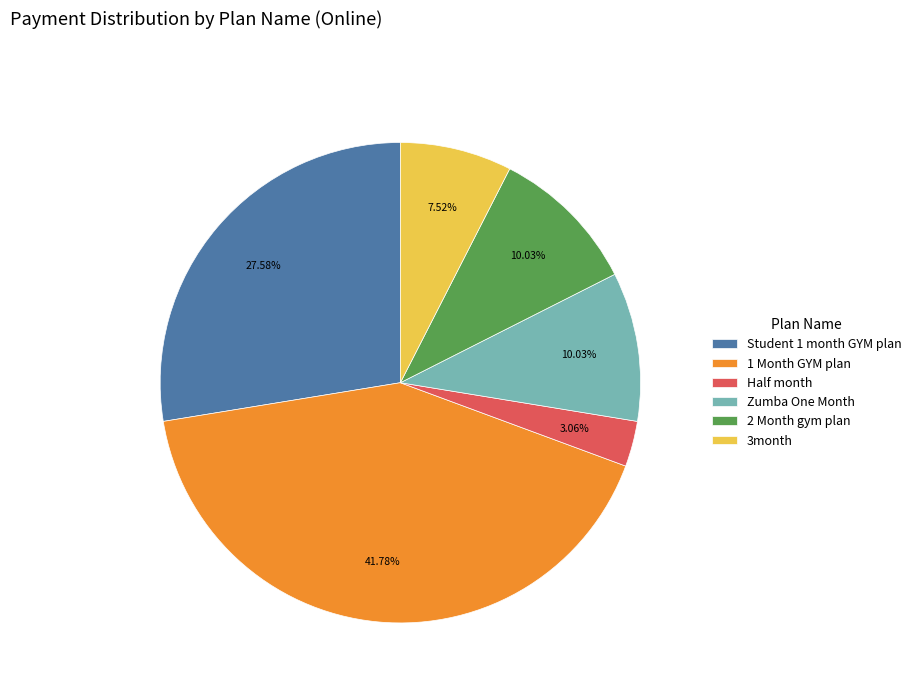

To the nearest percent, what is the average slice percentage?

17%